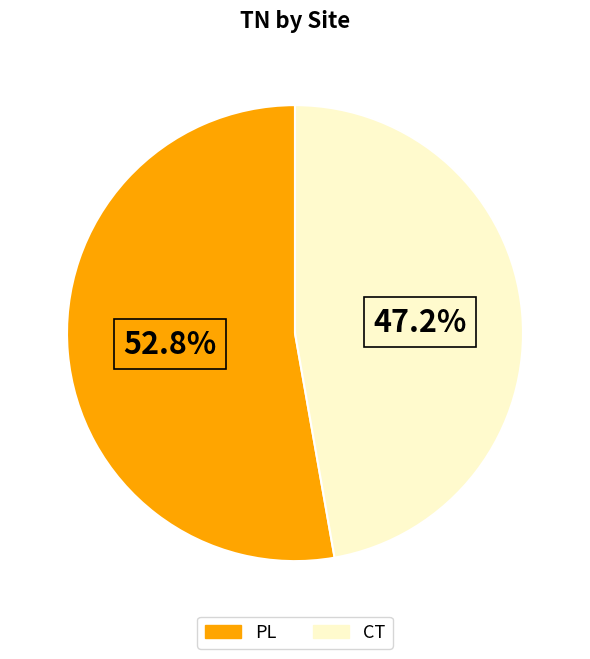

Is there any slice that represents more than half of the pie?

Yes